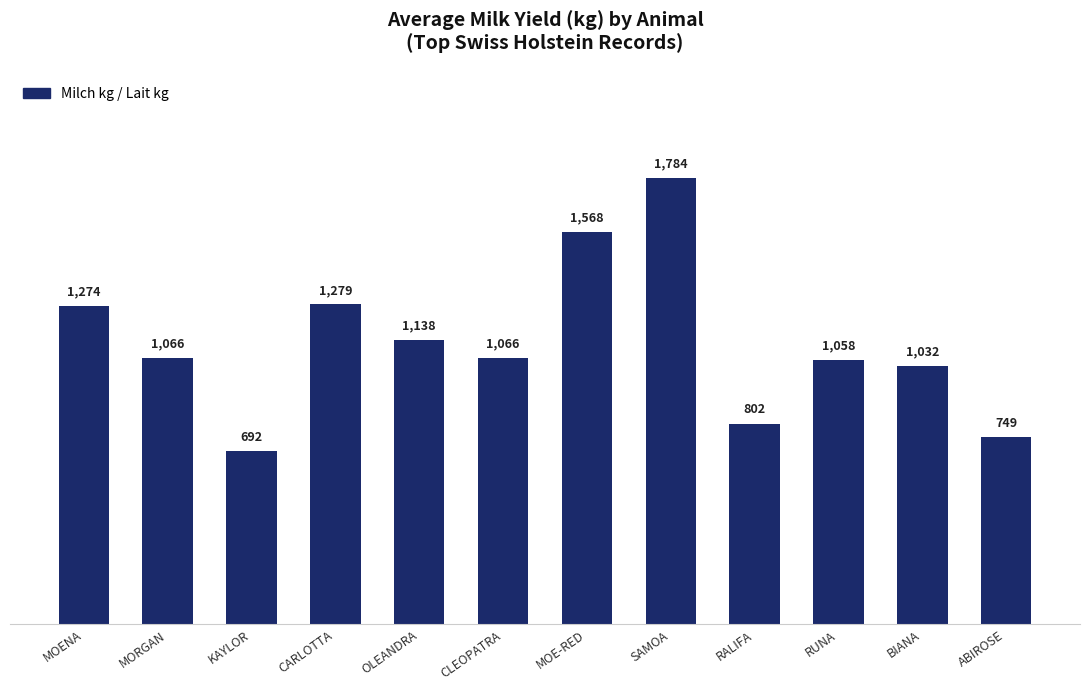

What is the difference between the values at BIANA and ABIROSE?

283